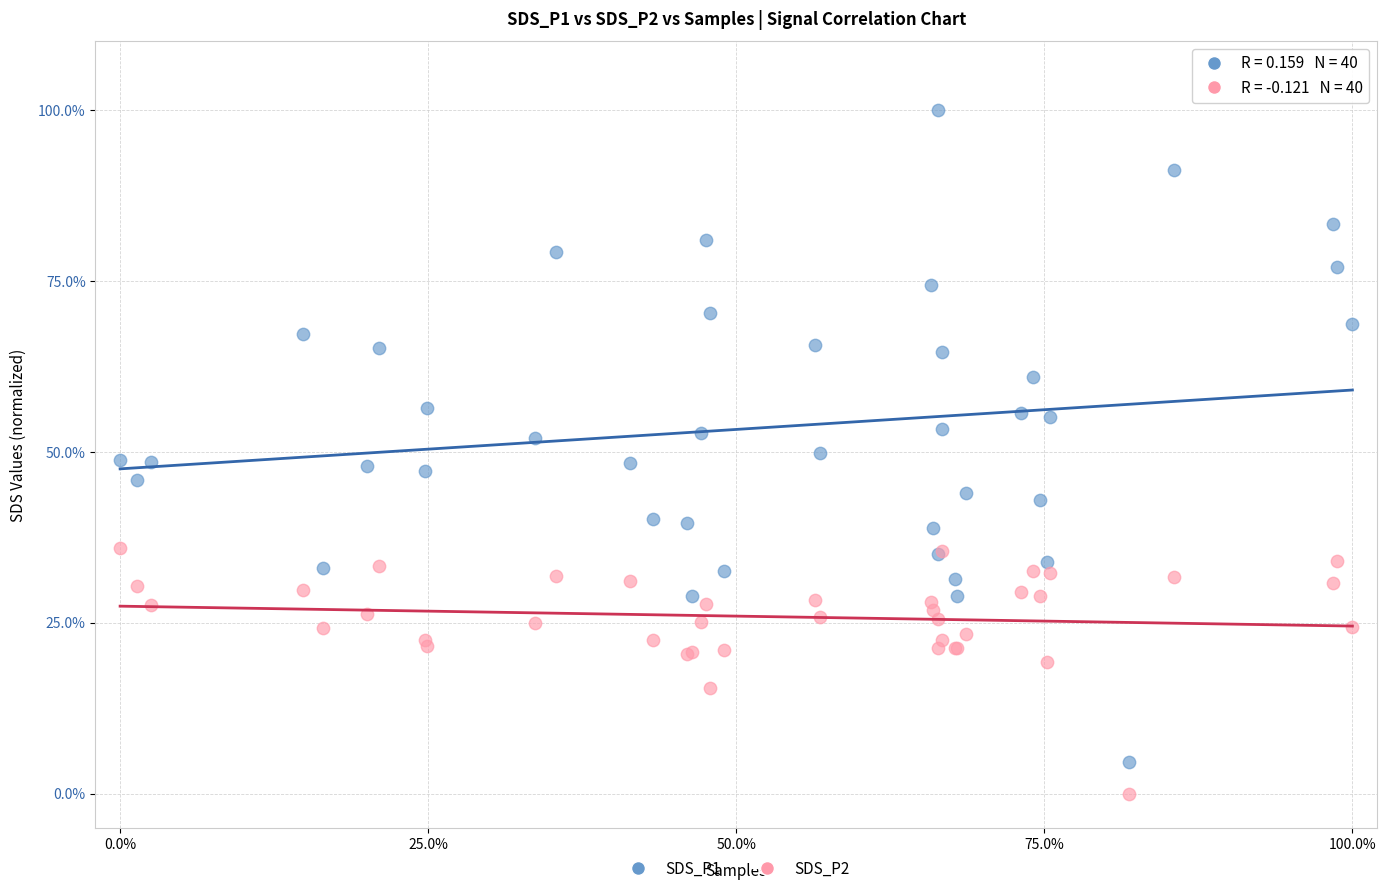

What is the X range (max minus min) for the scatter plot?

100.0